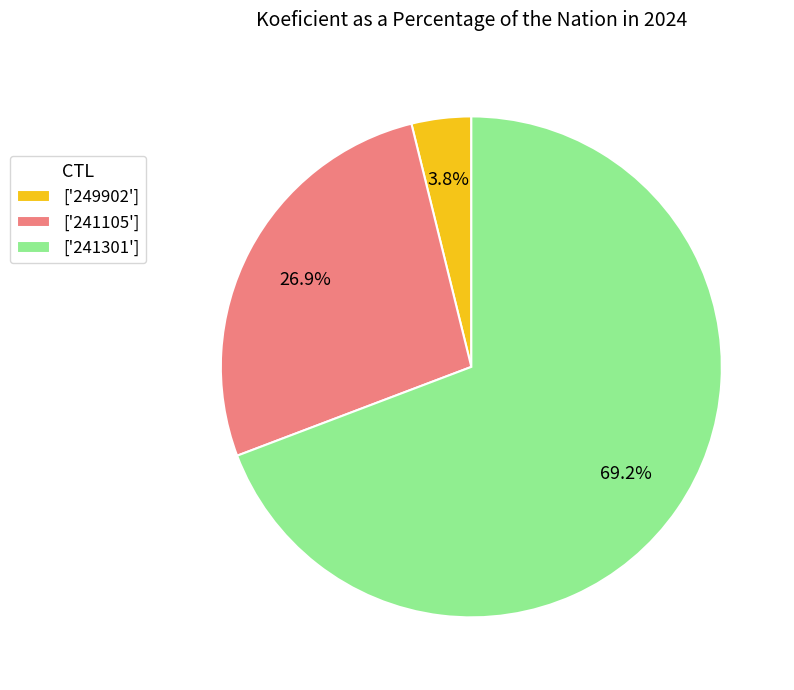

Approximately how many times larger is the value at ['241105'] compared to ['241301']?

0.4